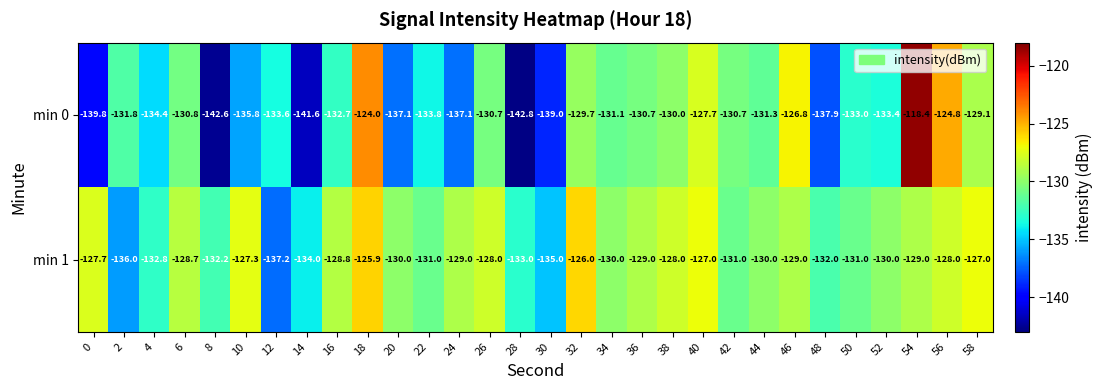

Which series has the largest range (max minus min)?

min 0